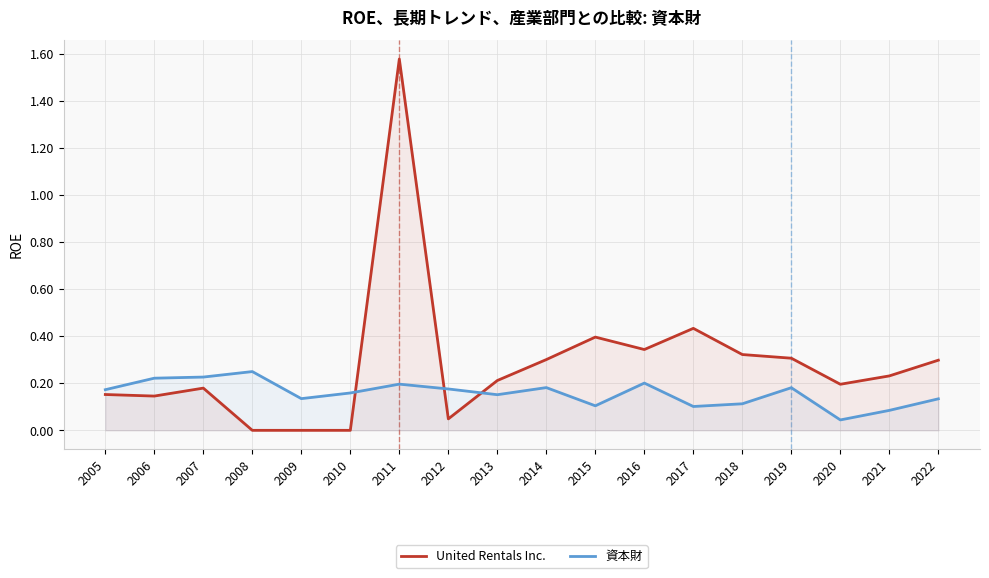

The value of 資本財 at 2006 is 0.4. True or false?

False